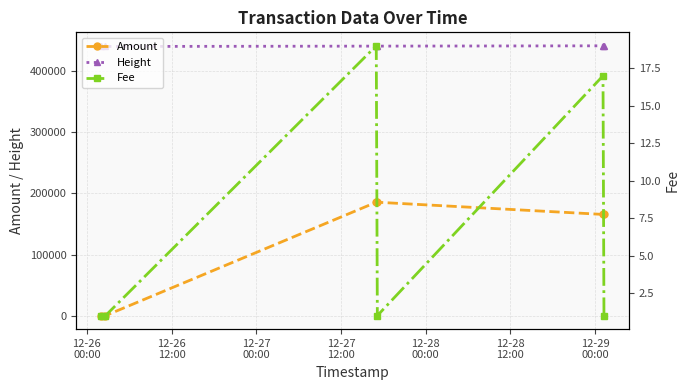

What is the lowest value of the Height series?

440390